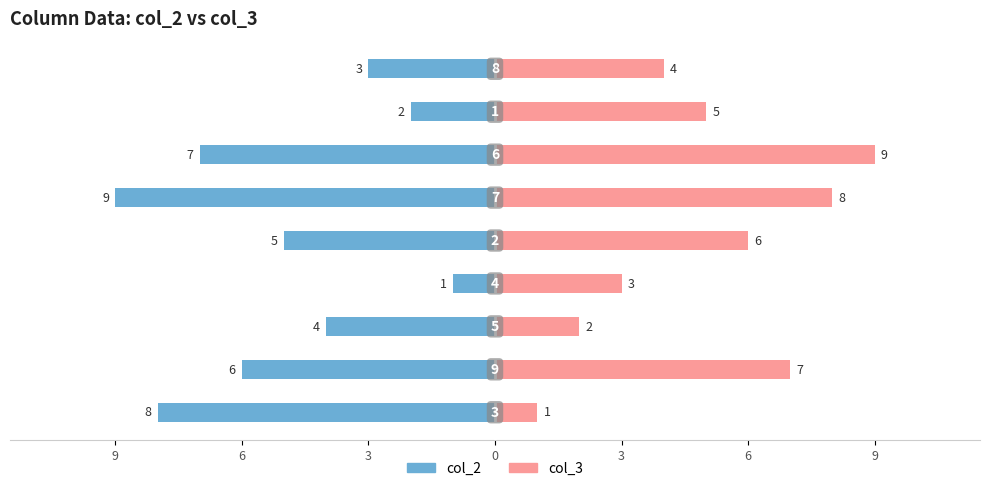

The col_2 series shows -1 at 0. True or false?

False